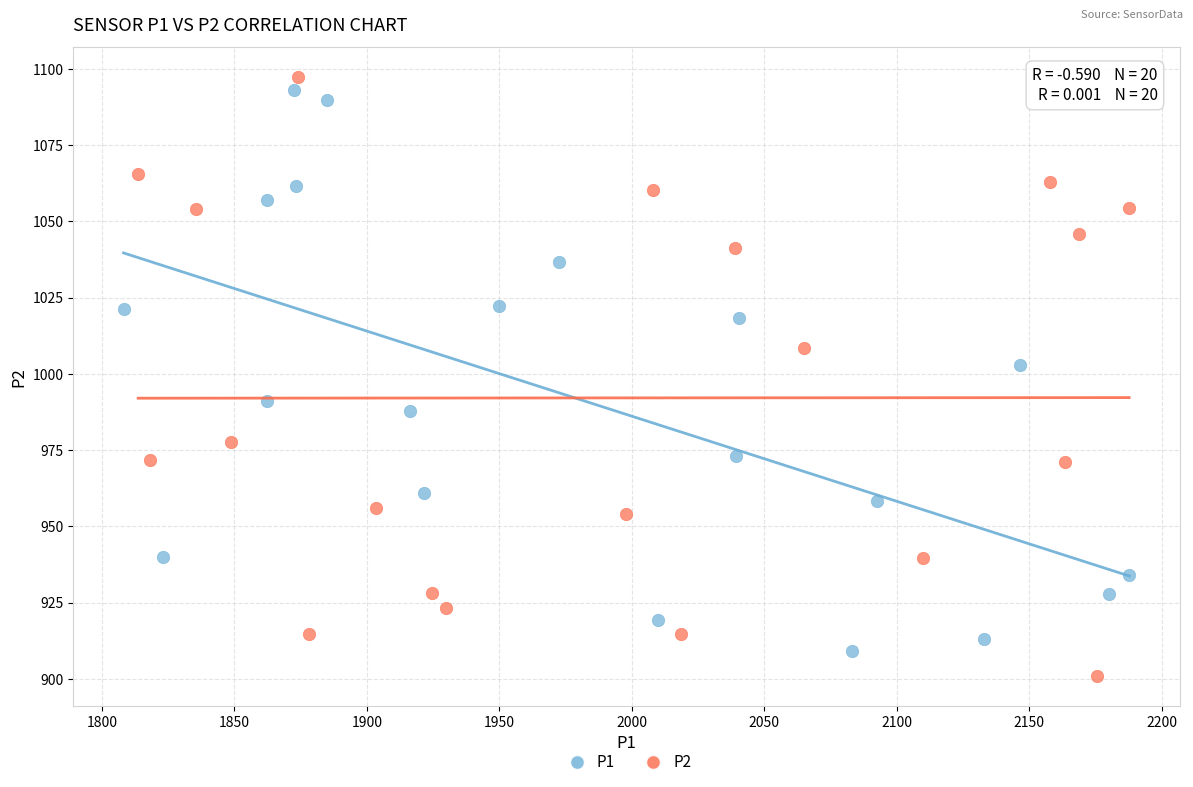

What are all the series names shown in the legend?

P1, P2